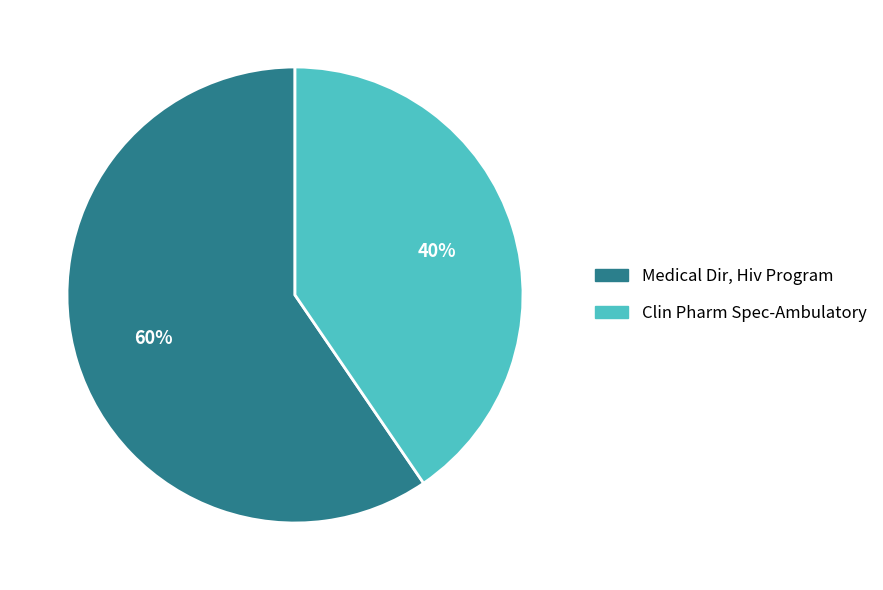

Count the number of slices in the pie.

2